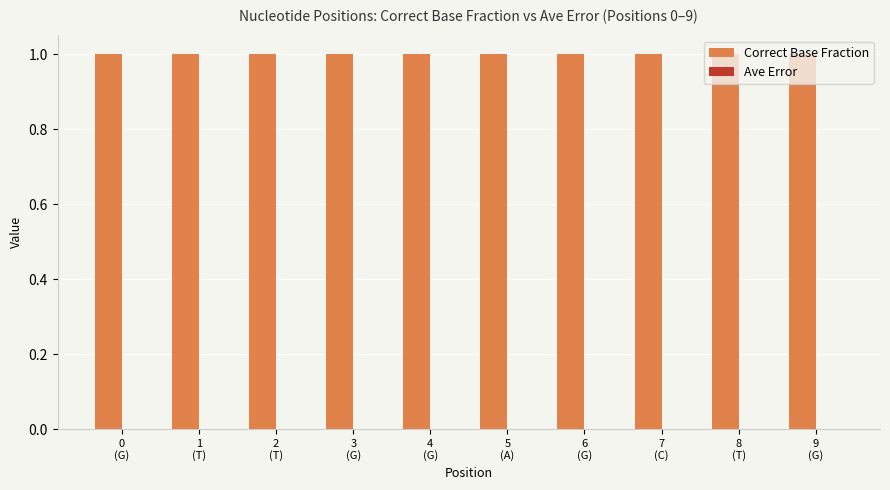

Which series has the largest total across all categories?

Correct Base Fraction